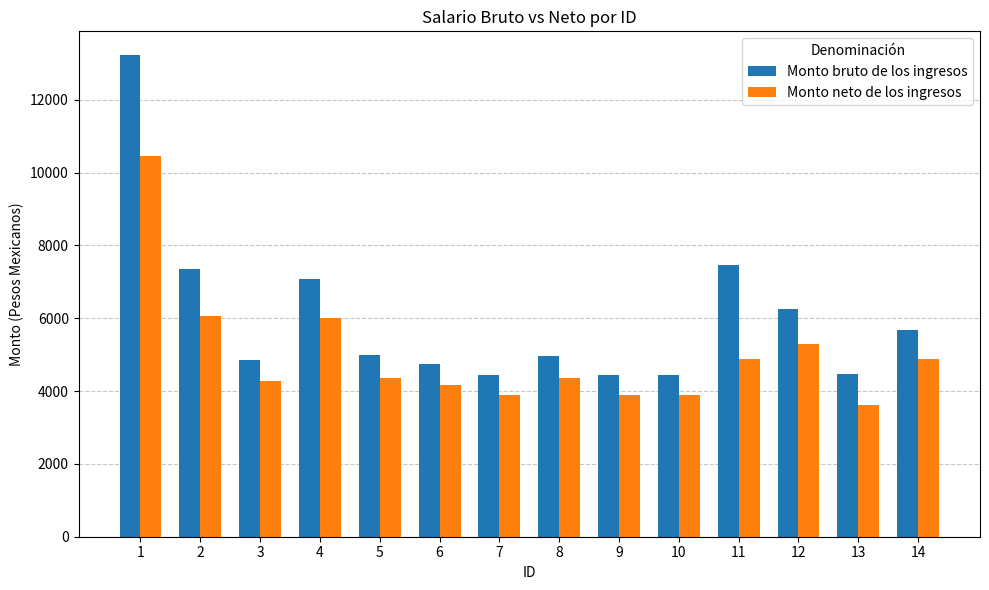

Does the chart contain stacked bars?

No